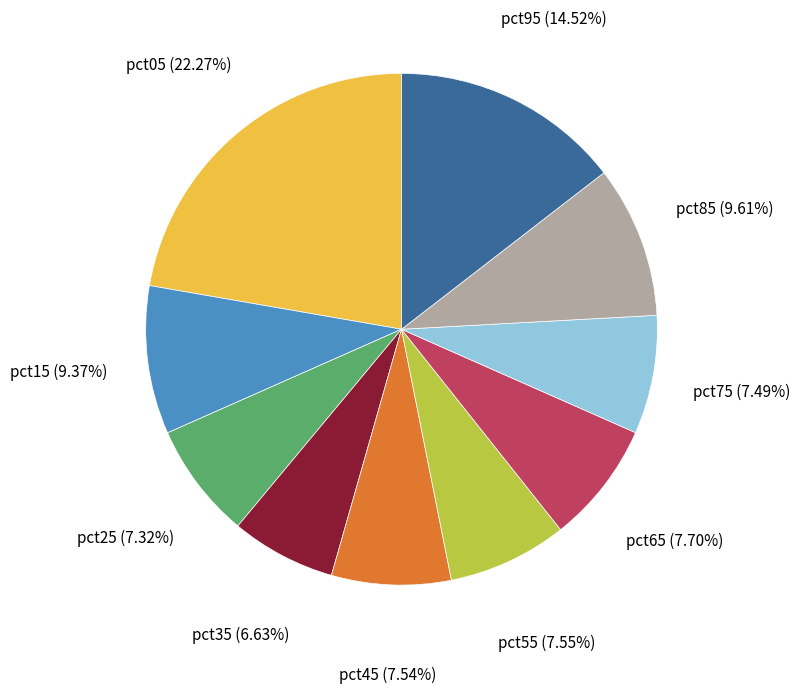

Which category has the smallest portion of the pie?

pct35